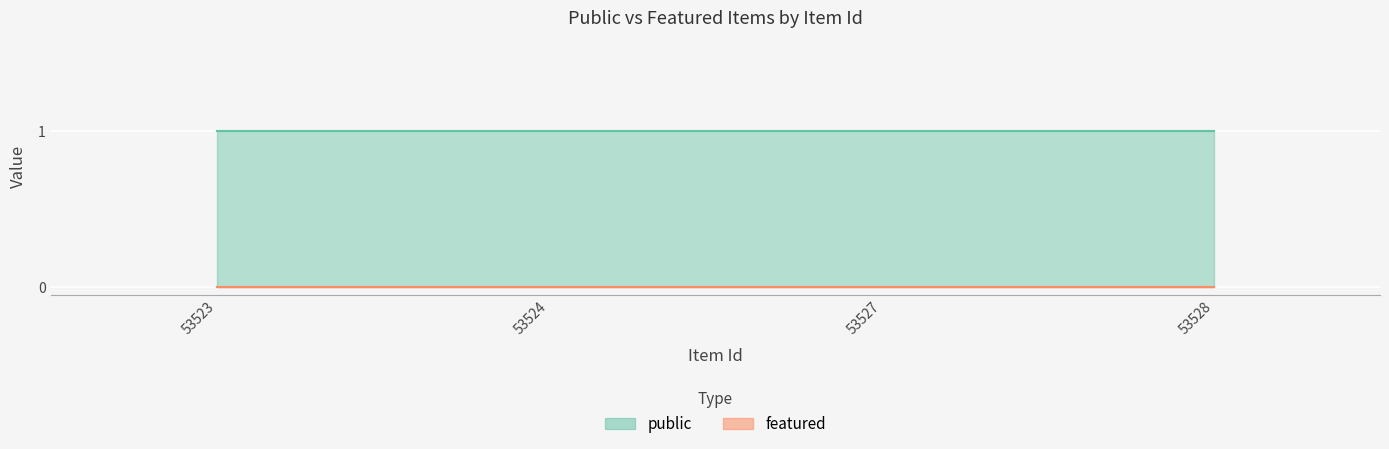

What are all the series names shown in the legend?

public, featured